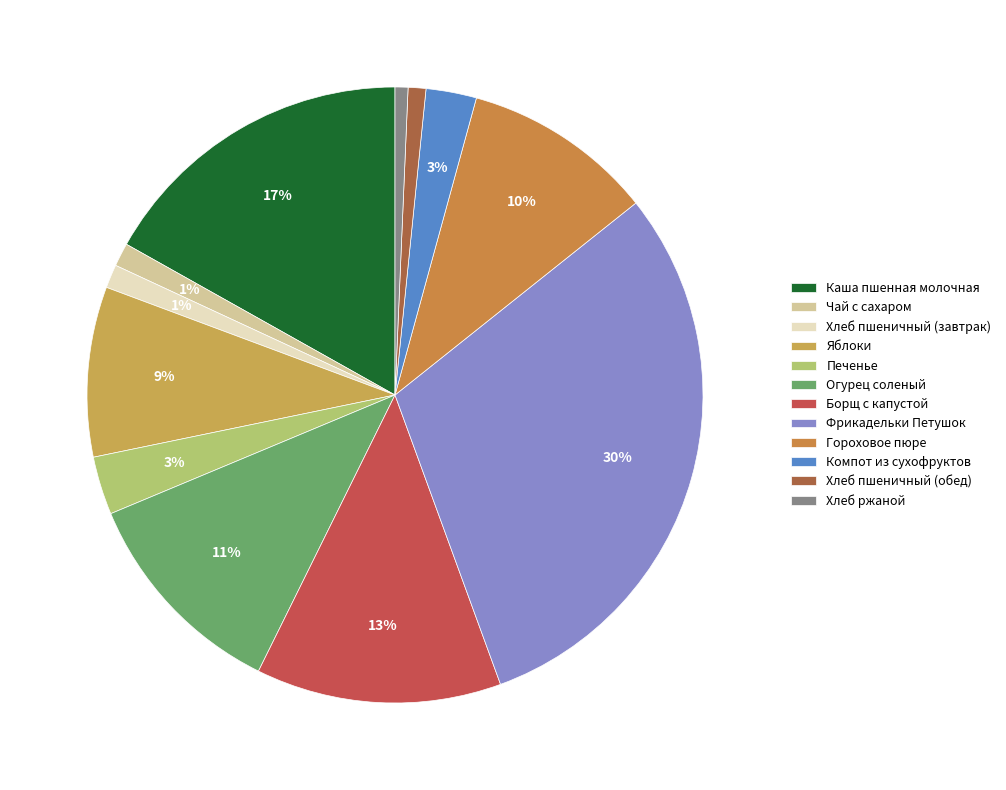

True or false: Печенье accounts for 1% of the total.

False